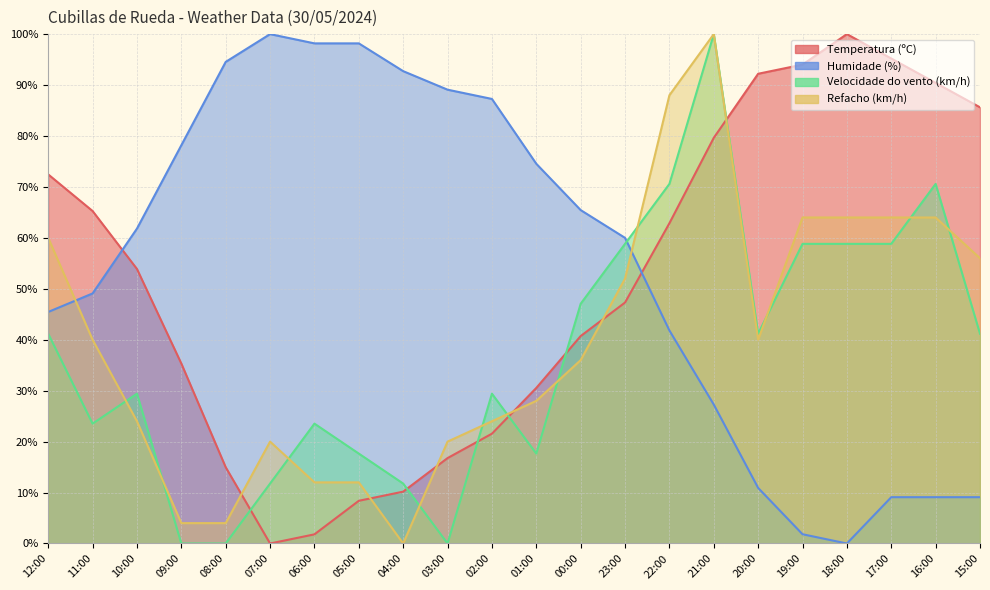

Which series has the widest spread of values?

Temperatura (ºC)